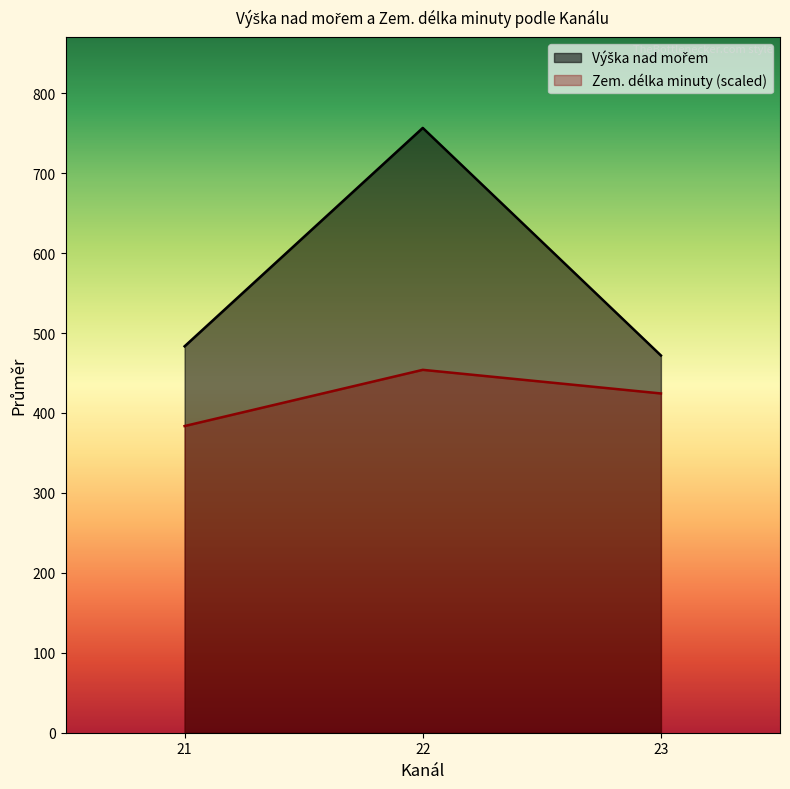

What is the difference between the Zem. délka minuty (scaled) values at 23 and 21?

40.8